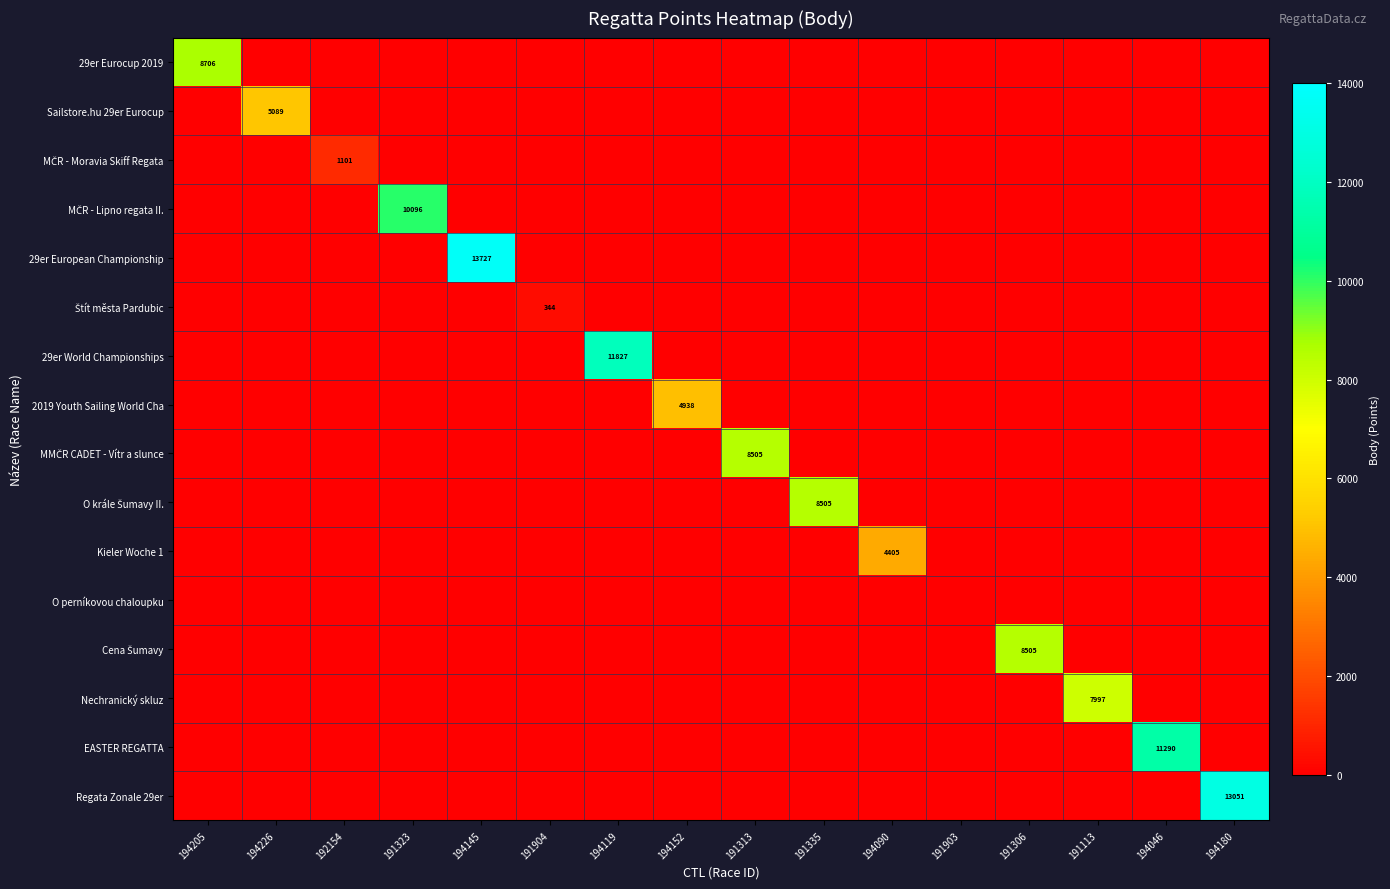

How many data points does each series have?

16